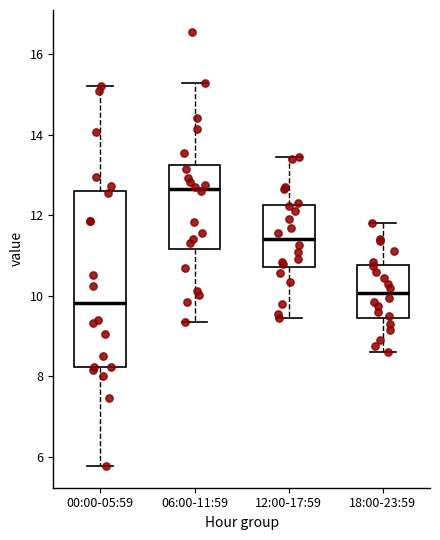

Comparing the boxes themselves (not the whiskers), which one is the tallest?

00:00-05:59